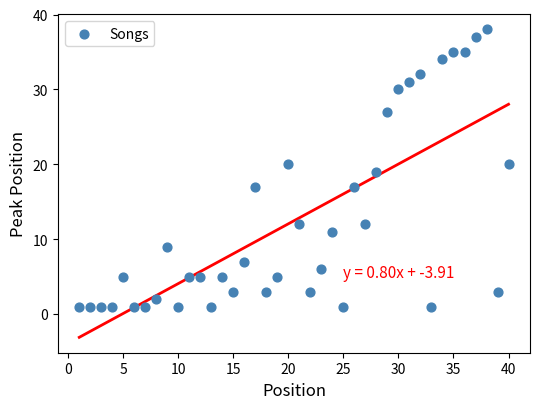

What is the range of X values (max minus min)?

39